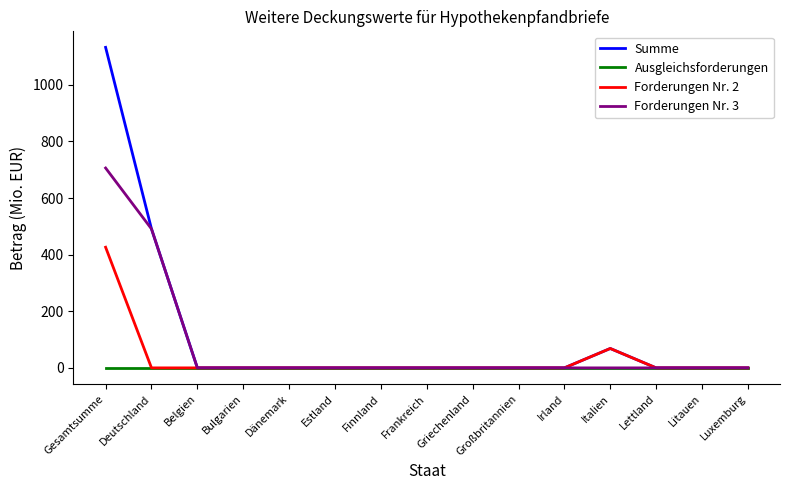

How many categories are shown in the chart?

15